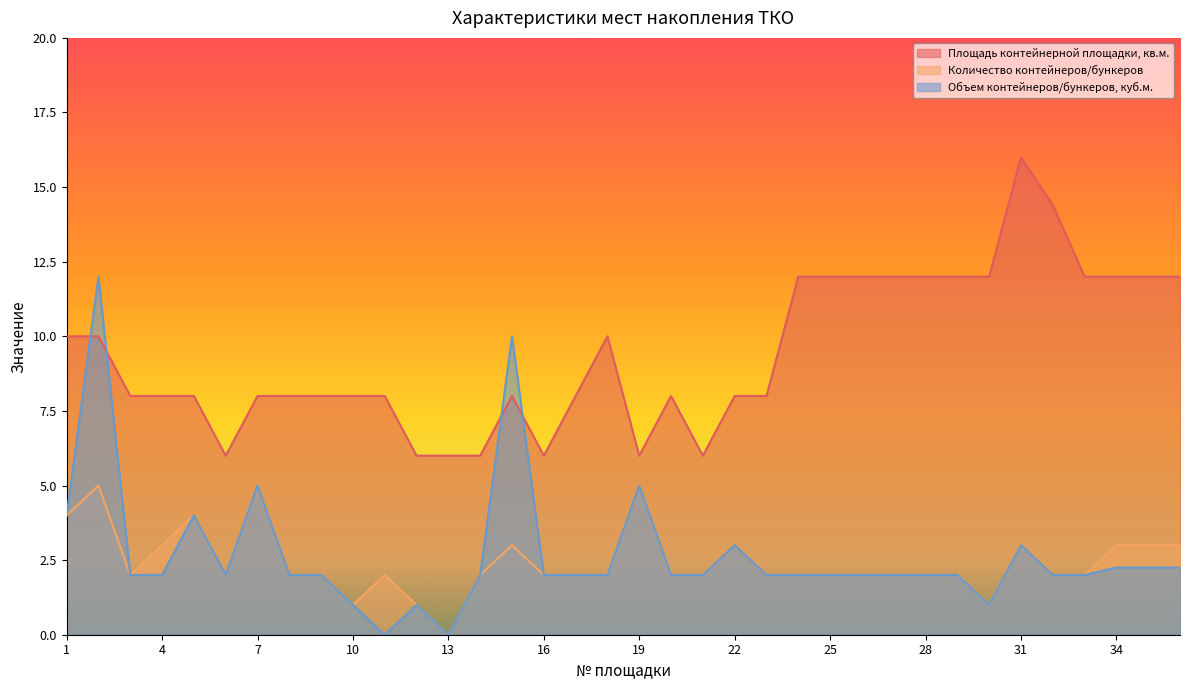

Count the number of data series in this chart.

3